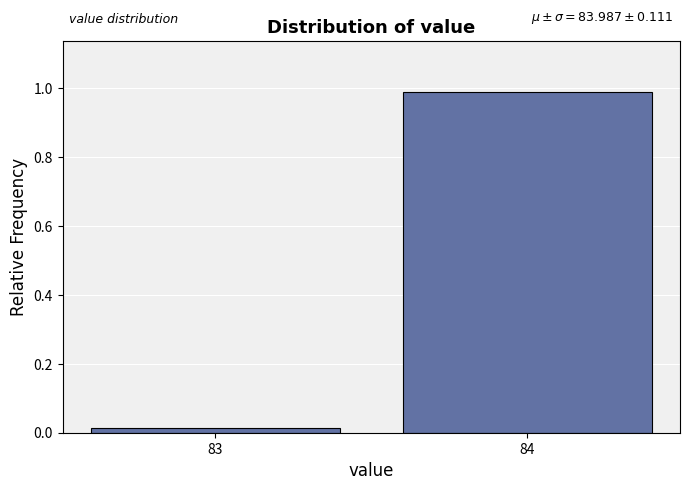

Which category has the lowest value across all series?

83